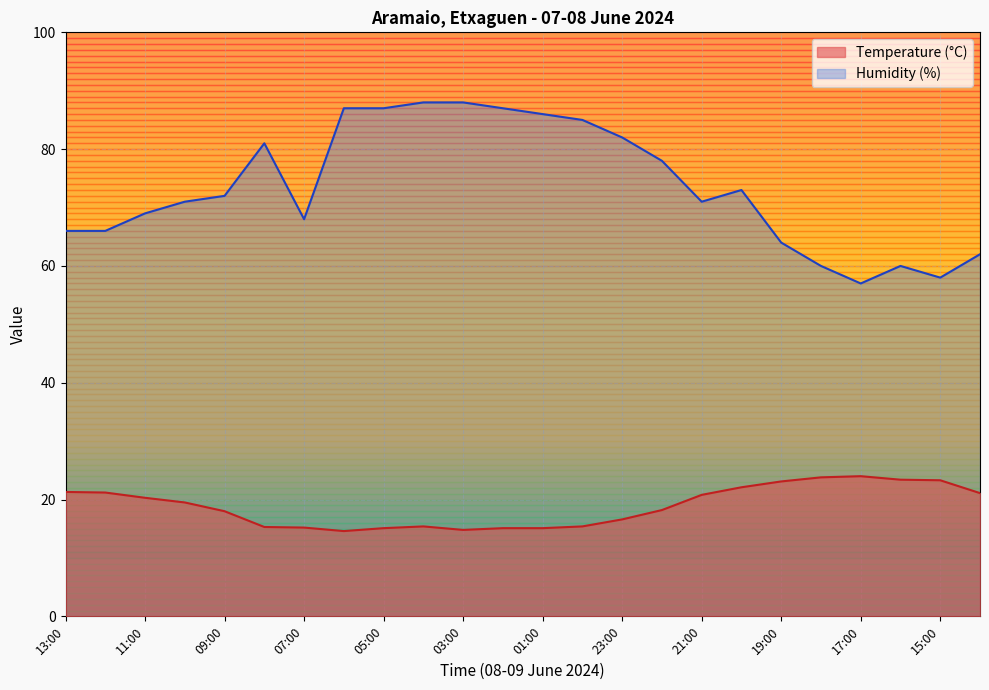

What is the total value across all series at 20:00?

95.1